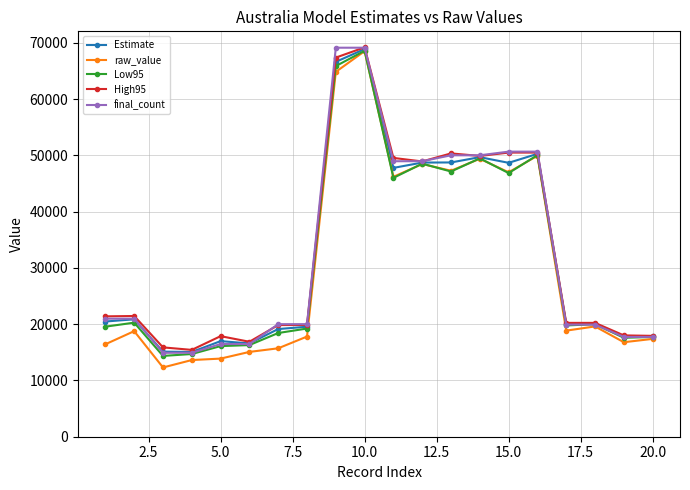

True or false: Estimate has more than 0 interior local peaks.

True